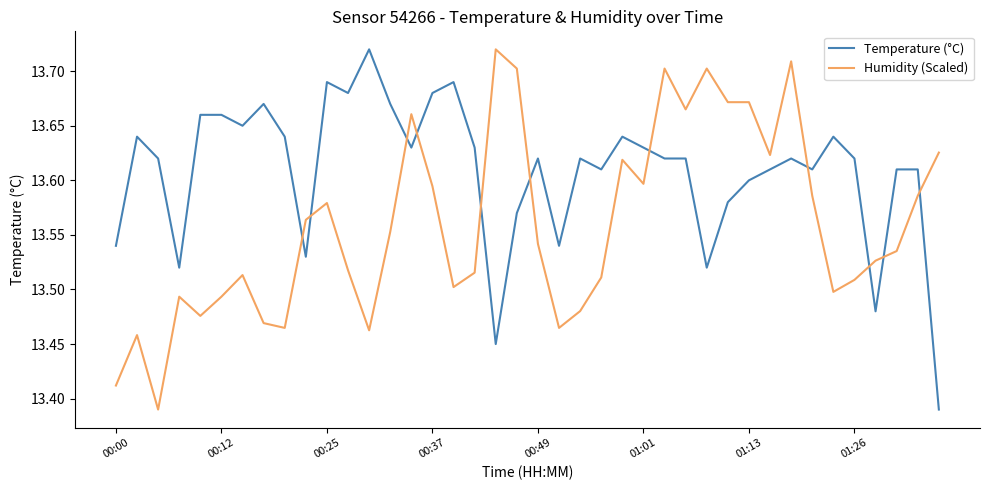

Which series has the largest total across all categories?

Temperature (°C)